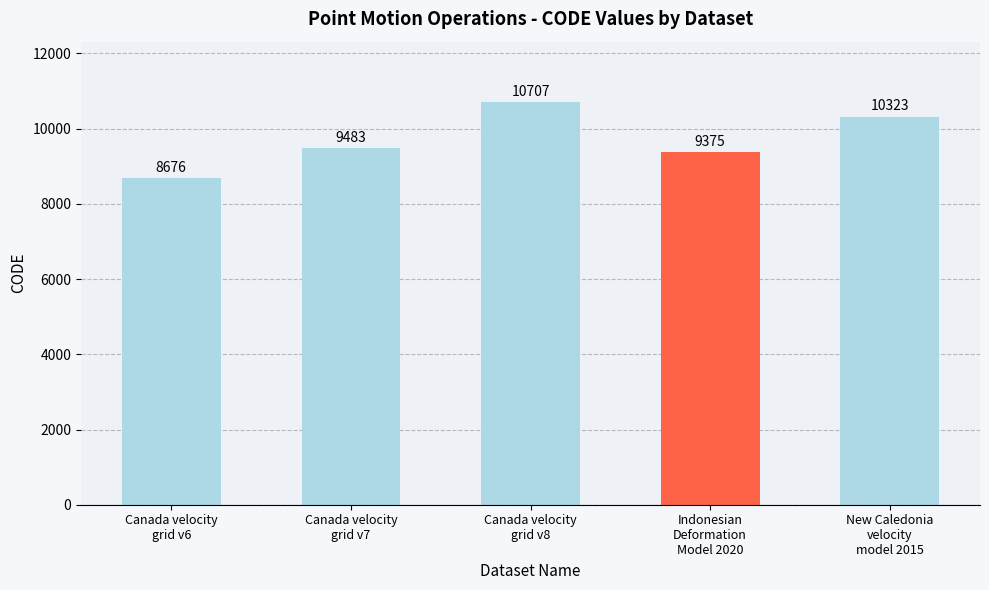

Reading right to left, list all the values displayed in this chart.

10323	9375	10707	9483	8676